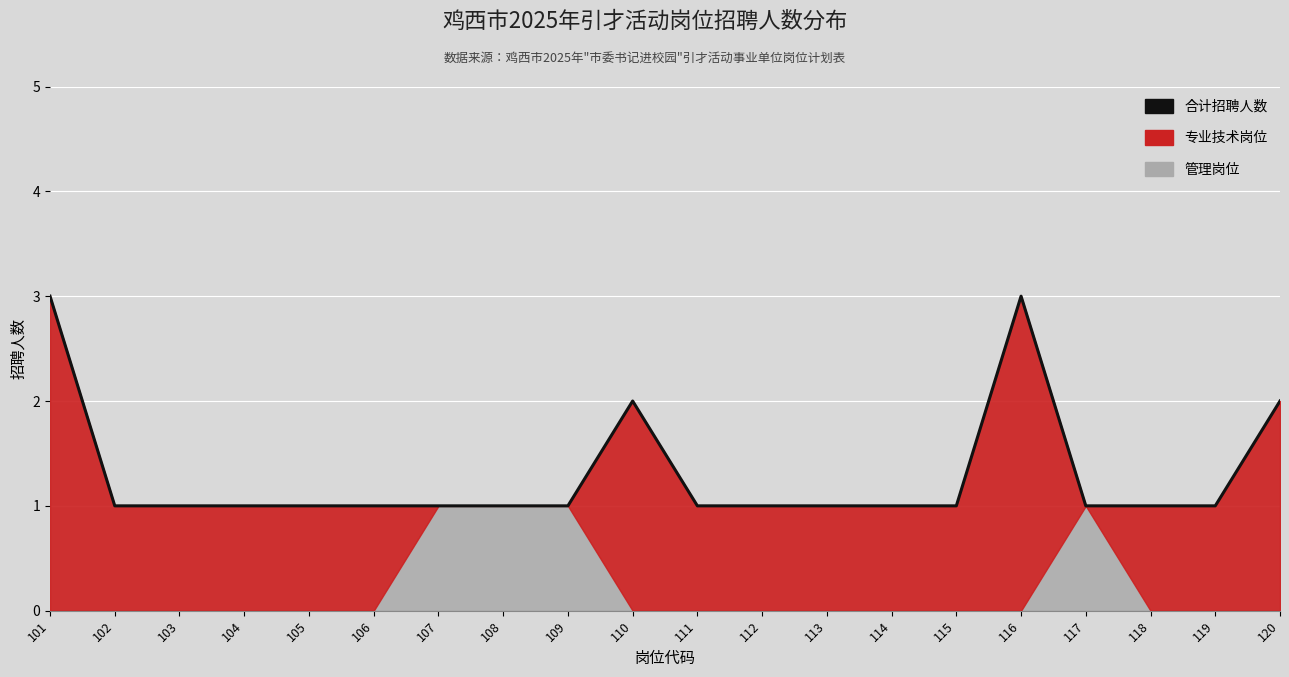

How many data points does each series have?

20